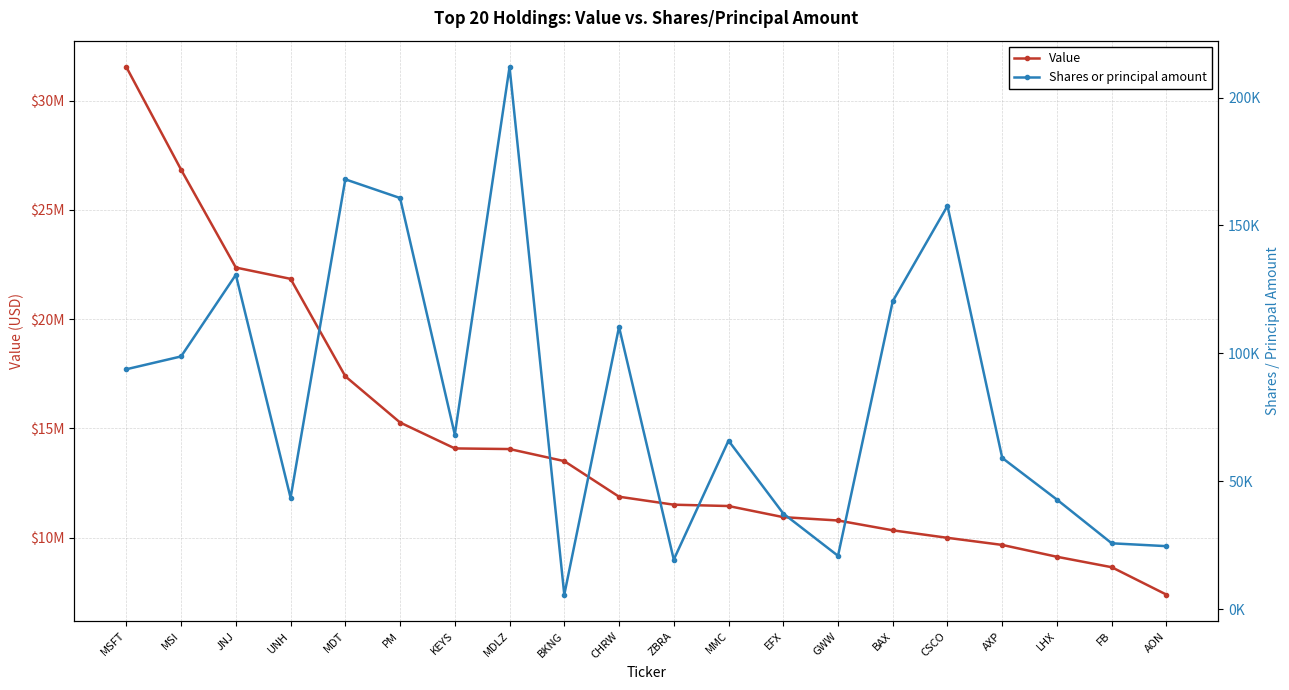

At which label is Value closest to 19461000?

MDT